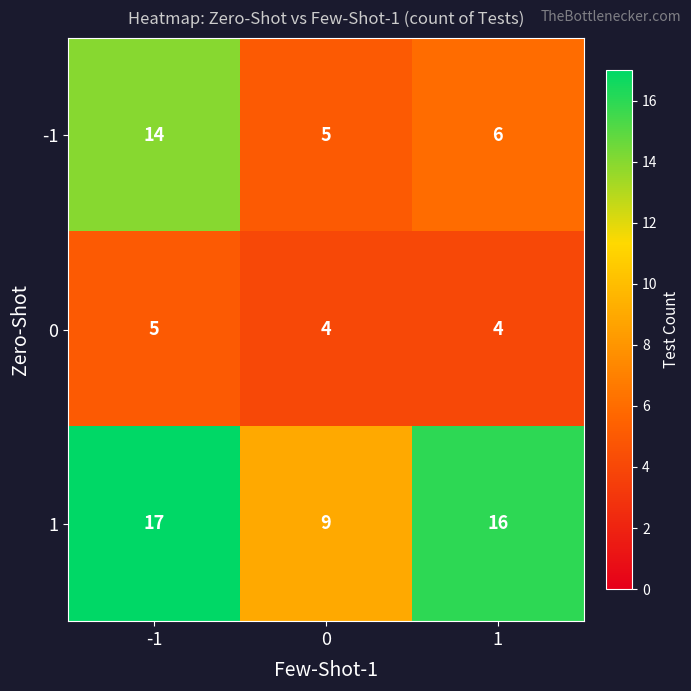

Rank the series at -1 from lowest to highest value.

0, -1, 1